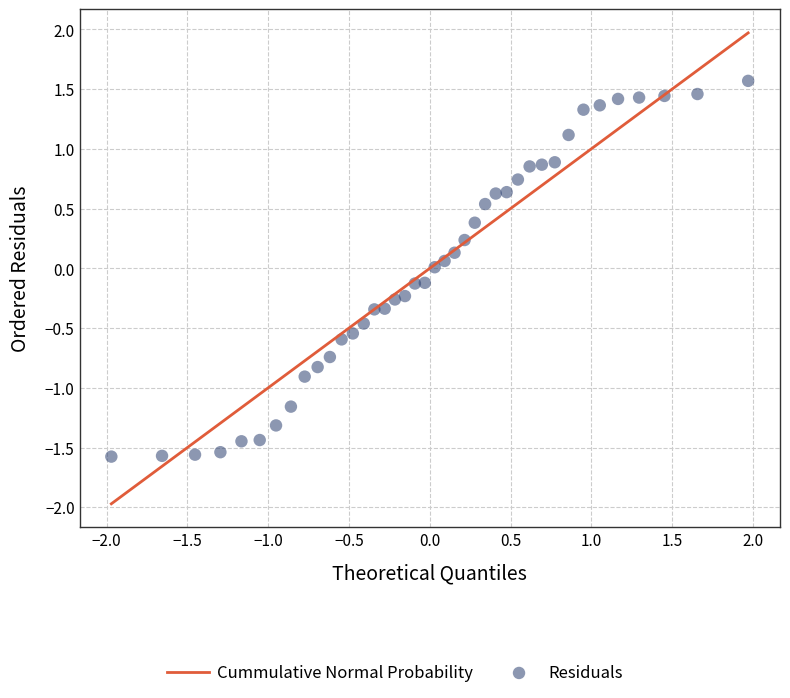

What is the range of Y values (max minus min)?

3.1